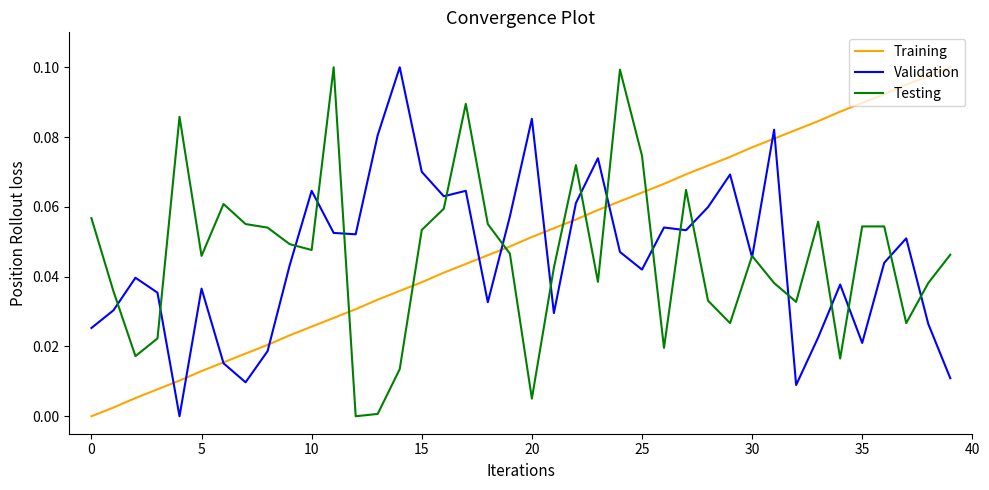

What are all the series names shown in the legend?

Training, Validation, Testing